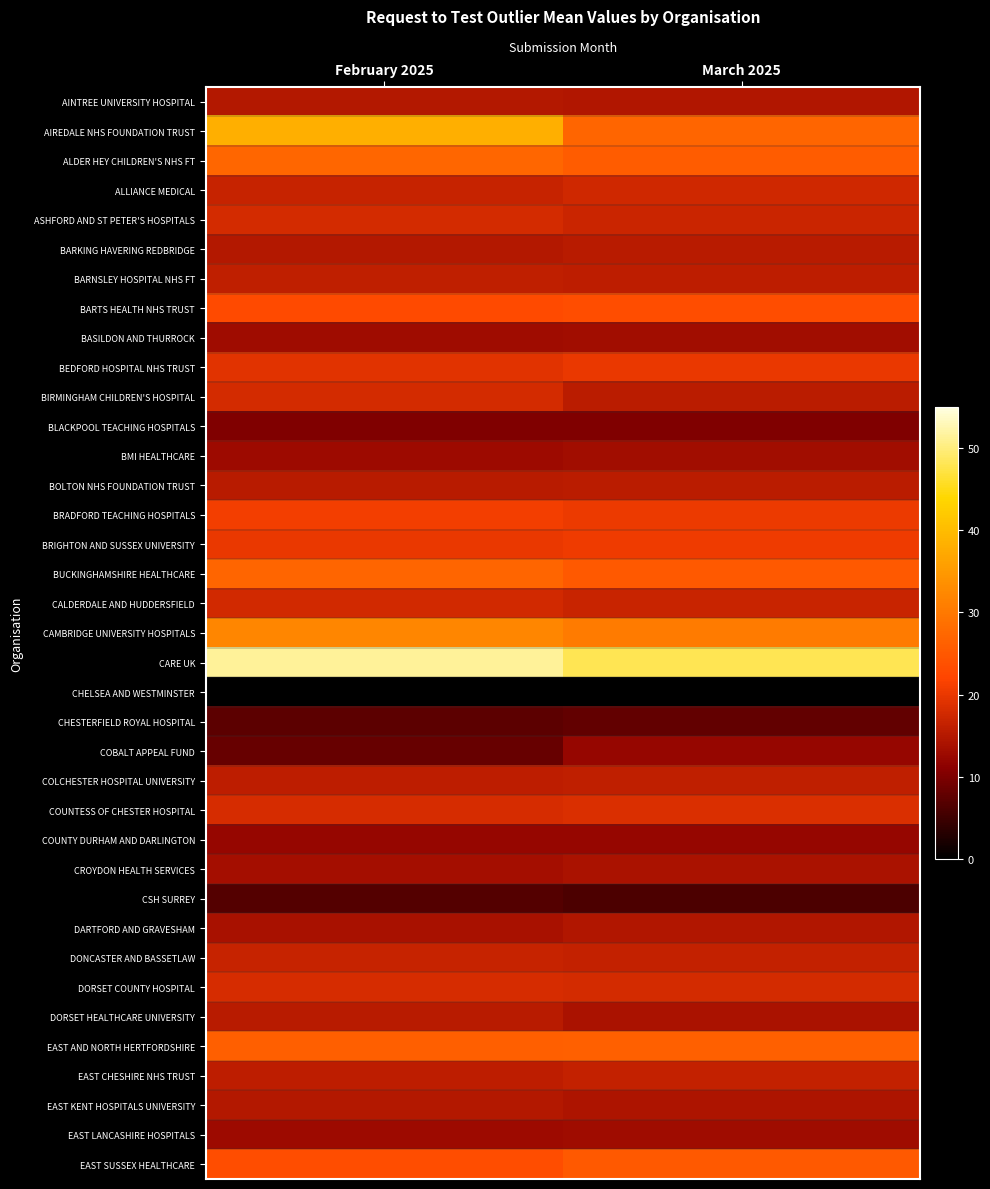

What is the maximum value shown in the chart?

51.6